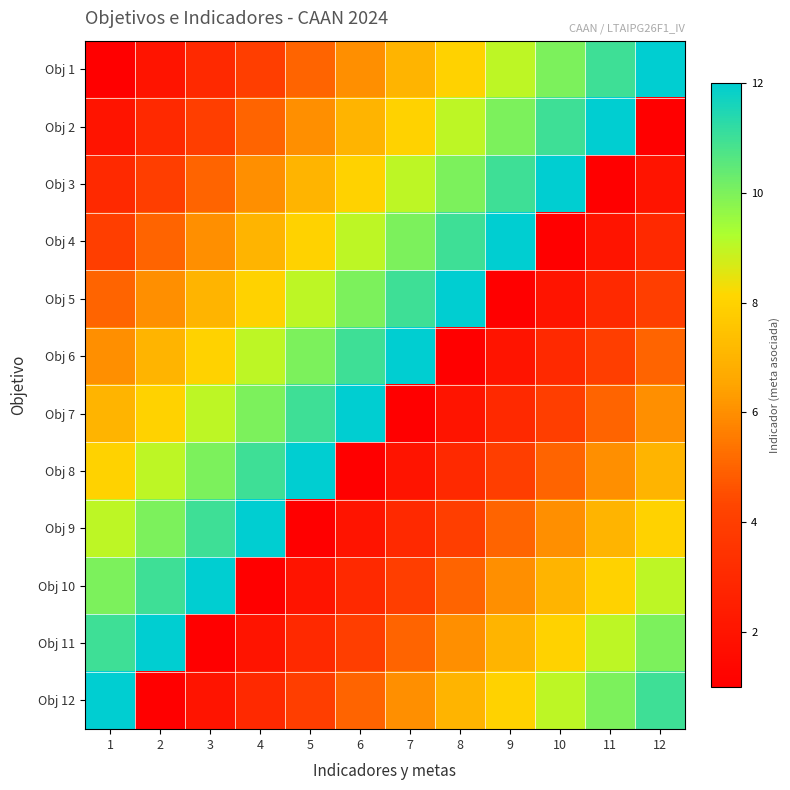

At how many categories does at least one series exceed 11?

12